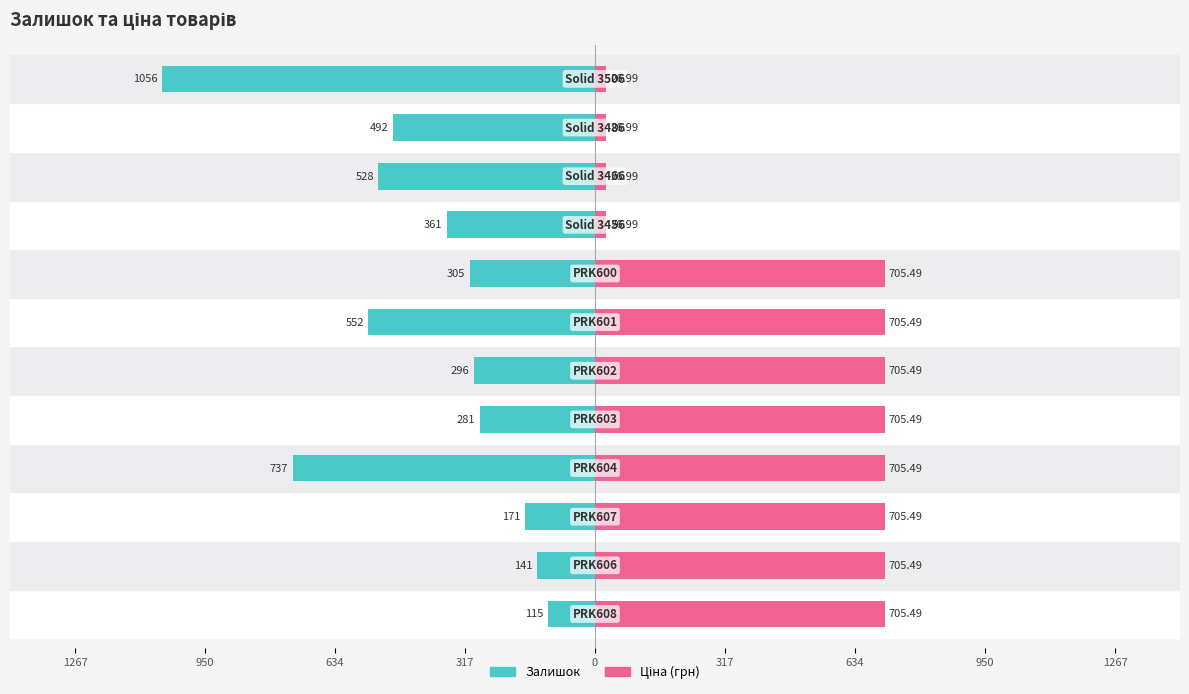

Which has a higher value, 1267 or 317?

1267